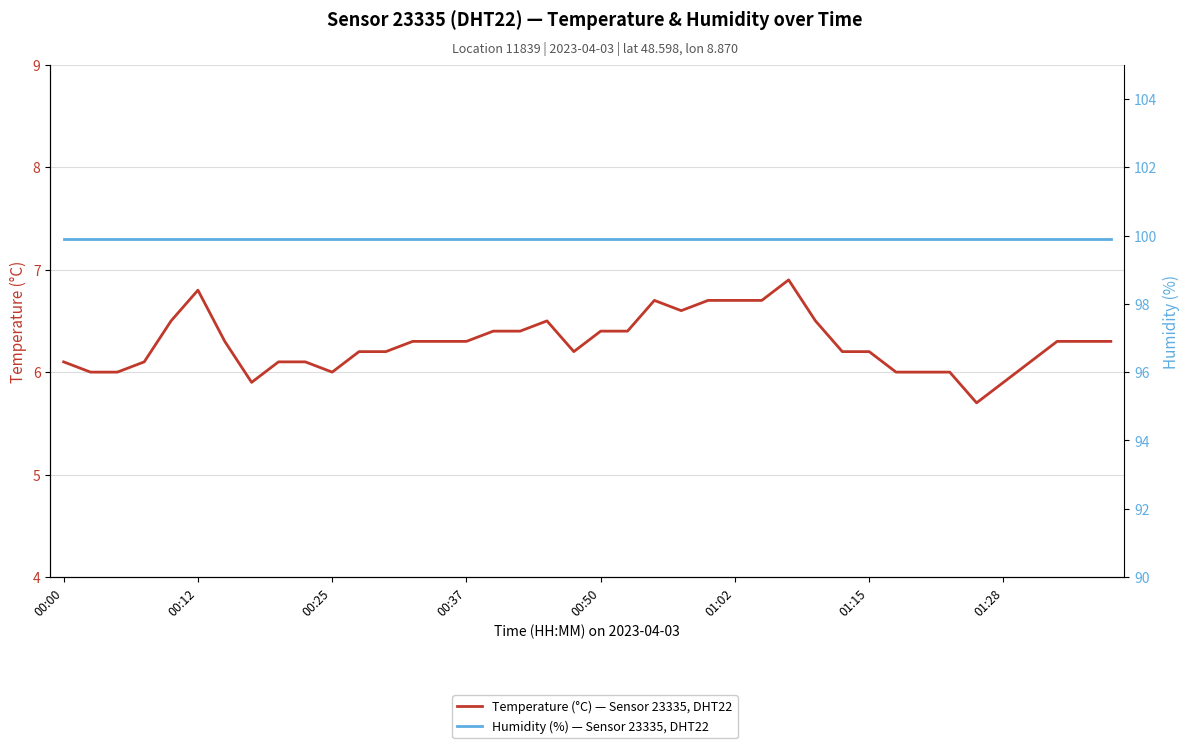

What is the highest value of the Temperature (°C) — Sensor 23335, DHT22 series?

6.9